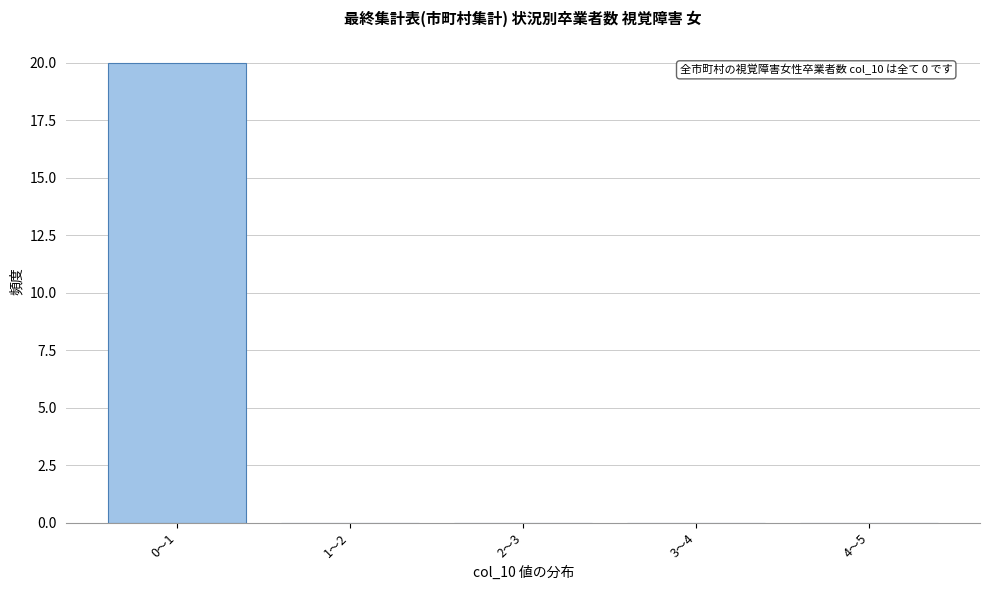

Reading right to left, what are all the values shown in this chart?

4～5=0	3～4=0	2～3=0	1～2=0	0～1=20